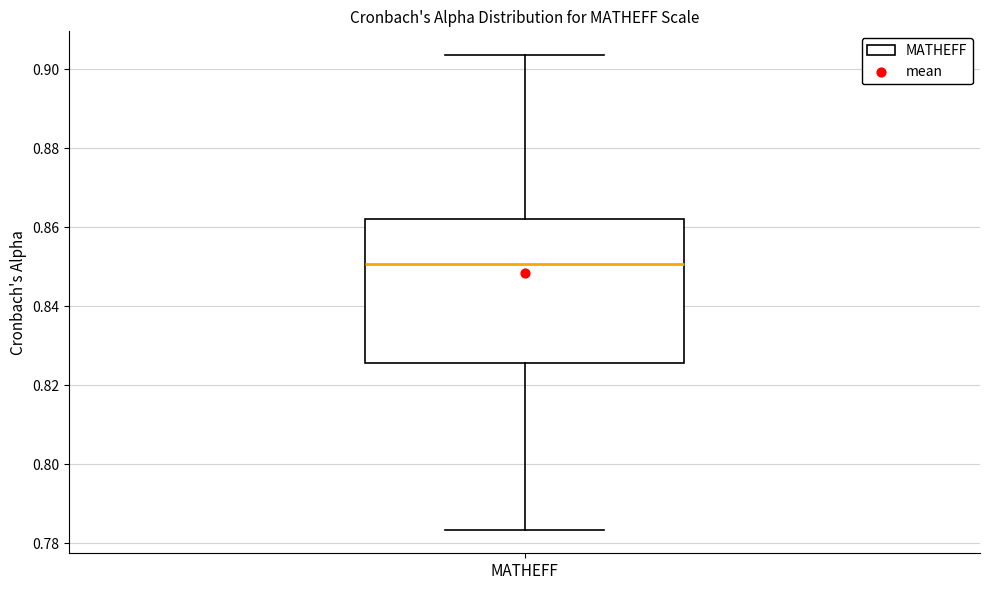

Transcribe this box plot: give where the median line is, the range the box spans, and where the two whiskers end, as read against the y-axis. The values are not printed on the chart, so give them approximately, as read against the axis.

median 0.850, box 0.826 to 0.862, whiskers 0.784 to 0.904